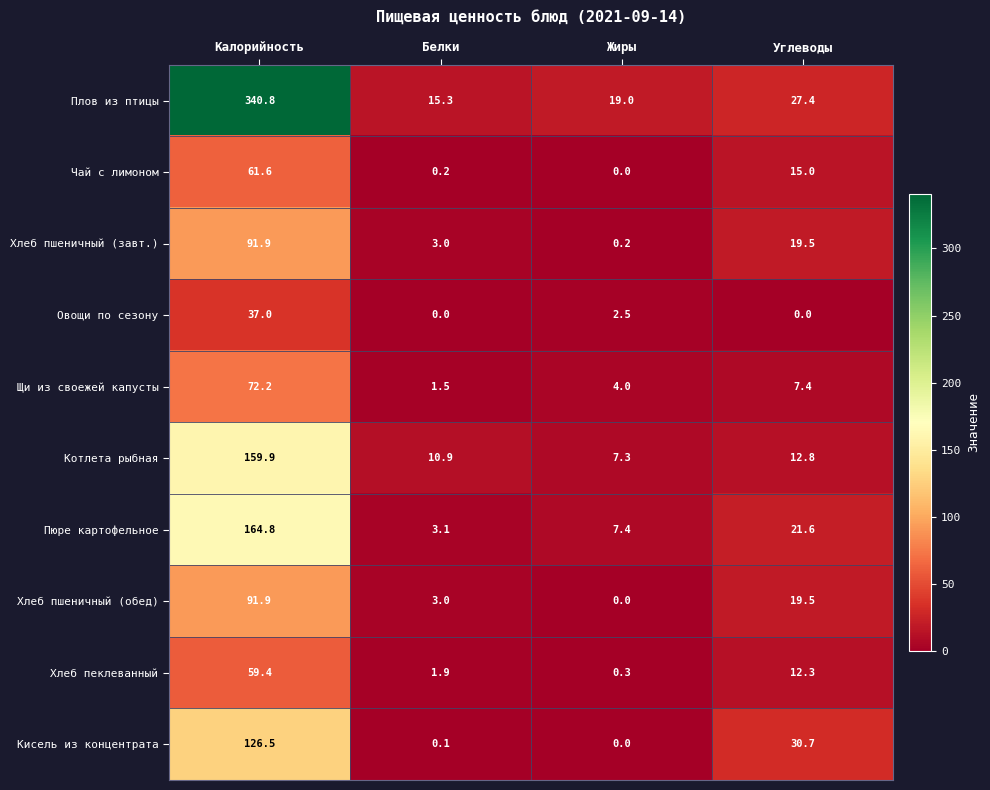

What is the total value across all series at Жиры?

40.7